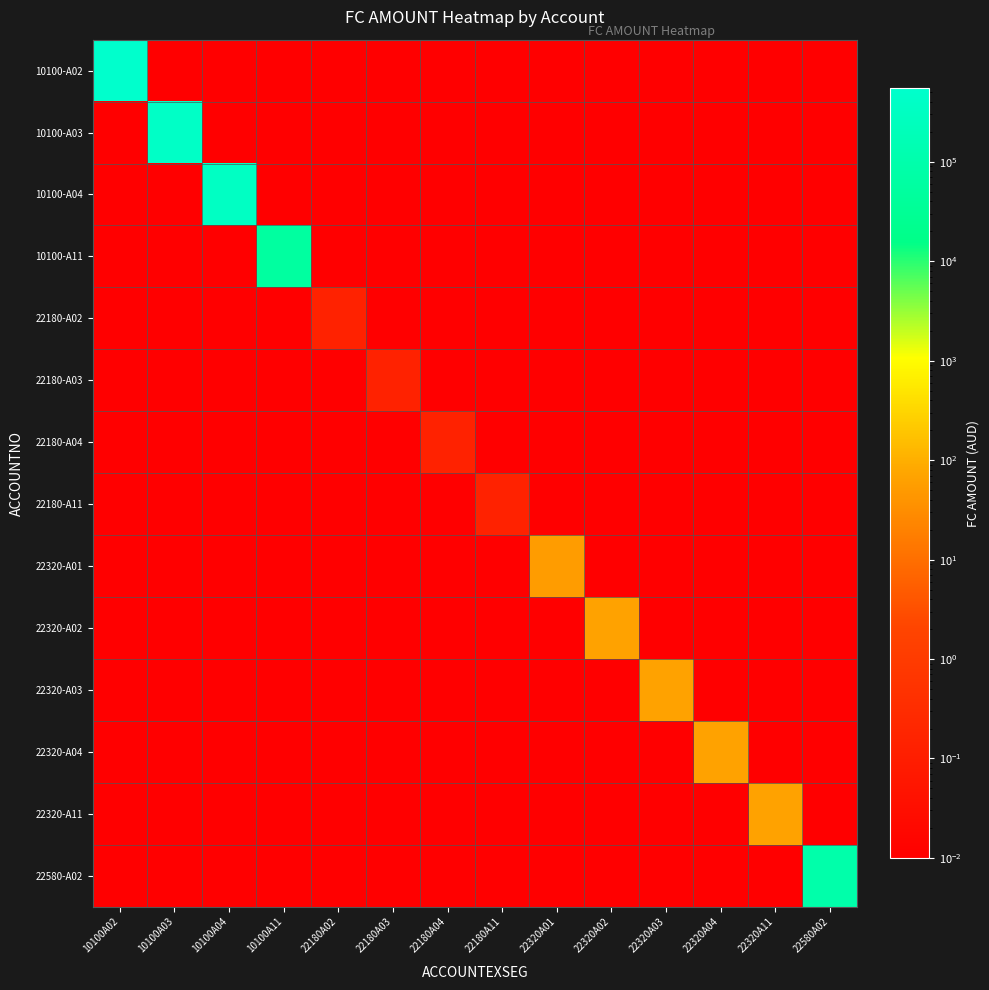

List the series in order of their peak value, highest first.

10100-A02, 10100-A03, 10100-A04, 22580-A02, 10100-A11, 22320-A02, 22320-A03, 22320-A04, 22320-A11, 22320-A01, 22180-A02, 22180-A03, 22180-A04, 22180-A11